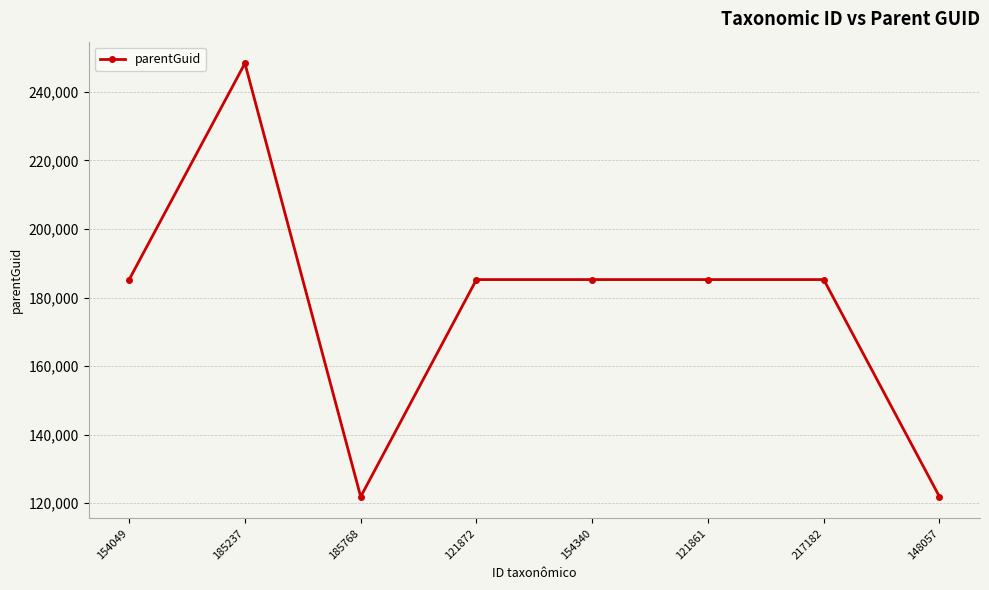

Reading left to right, transcribe all the data shown in this chart.

185232	248319	121875	185232	185232	185232	185232	121875